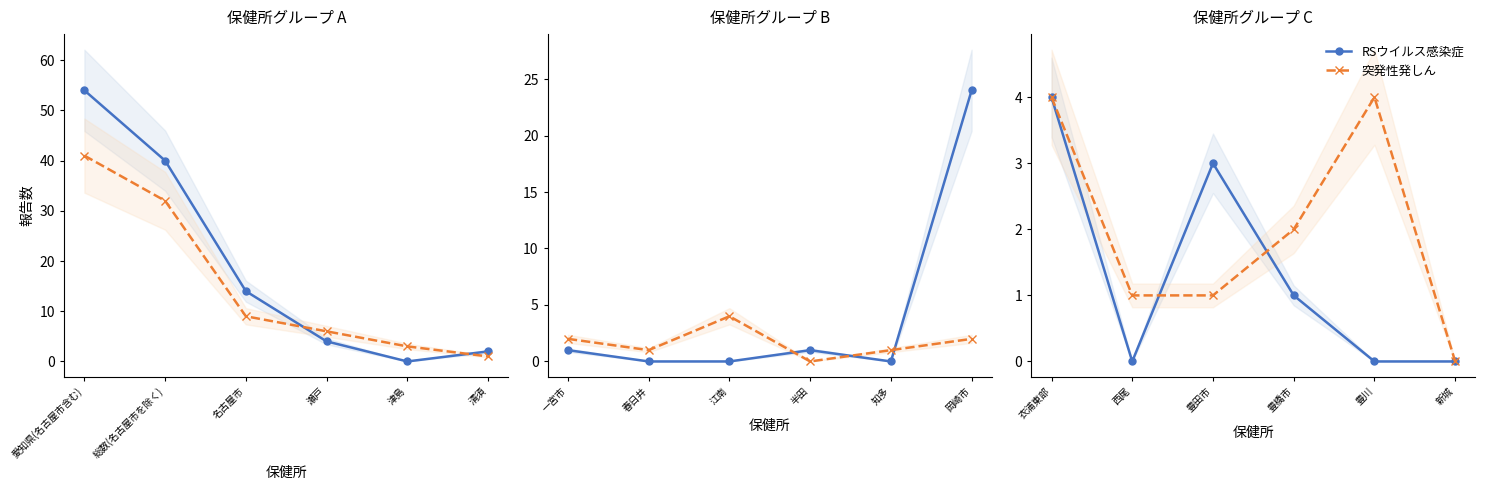

Which series has the largest total across all categories?

突発性発しん